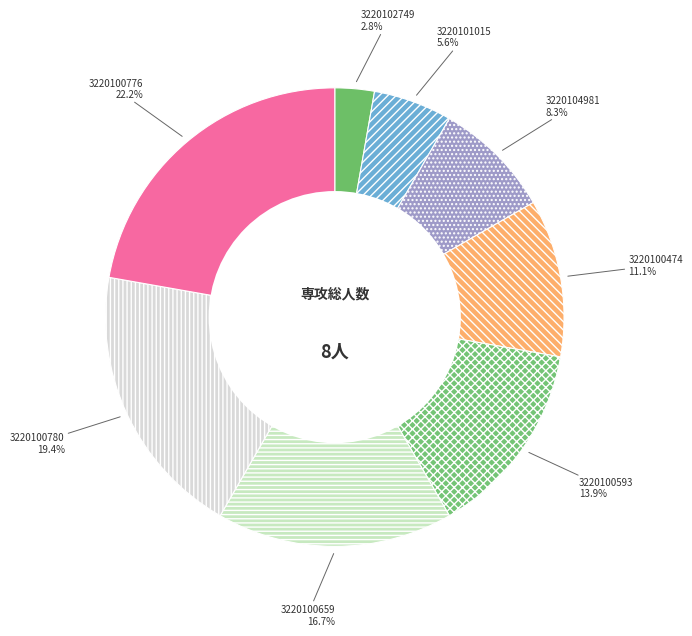

What percentage do 3220104981 and 3220101015 together represent?

13.9%